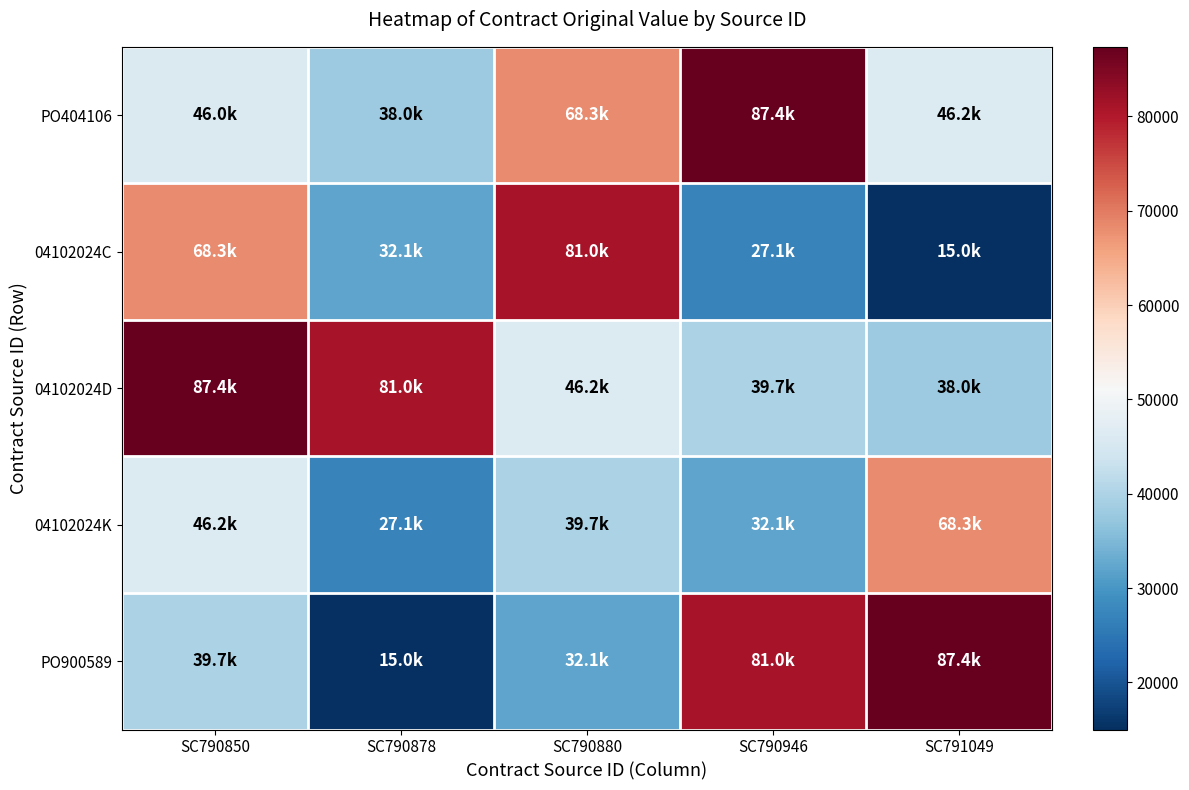

Reading right to left, list all the values displayed in this chart.

PO404106: SC791049=46164.0	SC790946=87370.4	SC790880=68290.0	SC790878=38000.0	SC790850=45998.8
04102024C: SC791049=15000.0	SC790946=27120.0	SC790880=81015.5	SC790878=32130.0	SC790850=68290.0
04102024D: SC791049=38000.0	SC790946=39694.3	SC790880=46164.0	SC790878=81015.5	SC790850=87370.4
04102024K: SC791049=68290.0	SC790946=32130.0	SC790880=39694.3	SC790878=27120.0	SC790850=46164.0
PO900589: SC791049=87370.4	SC790946=81015.5	SC790880=32130.0	SC790878=15000.0	SC790850=39694.3